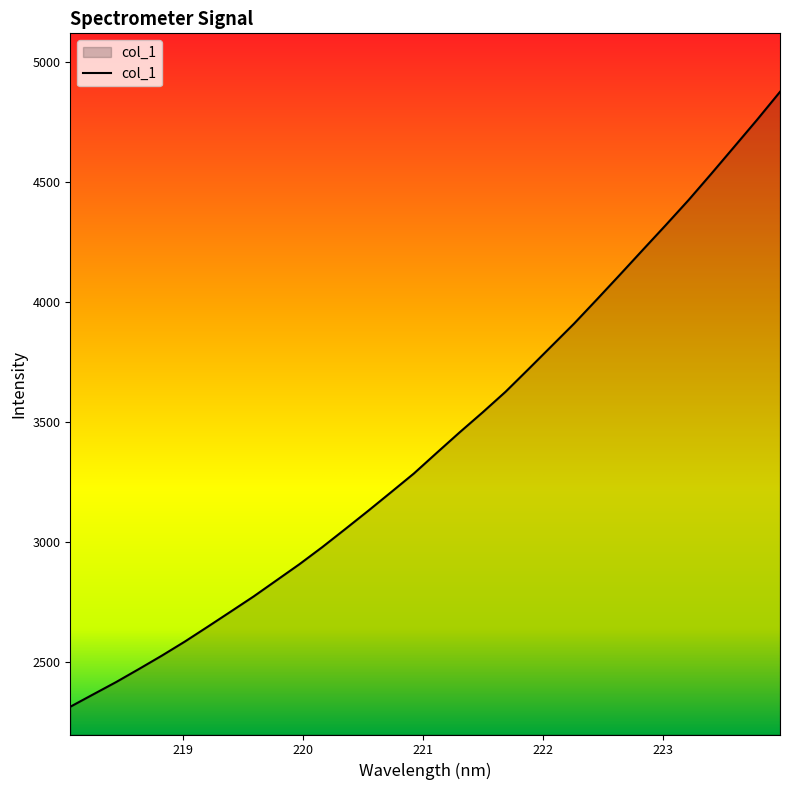

Reading right to left, transcribe all the data shown in this chart.

4875.4	4759.3	4646.7	4534.5	4424.3	4319.6	4216.7	4113.2	4010.9	3909.9	3814.7	3719.5	3625.4	3539.6	3456.8	3371.4	3285.2	3206.9	3129.3	3053.4	2978.4	2907.0	2839.8	2772.6	2709.5	2646.7	2584.7	2526.3	2470.5	2415.9	2364.6	2313.1